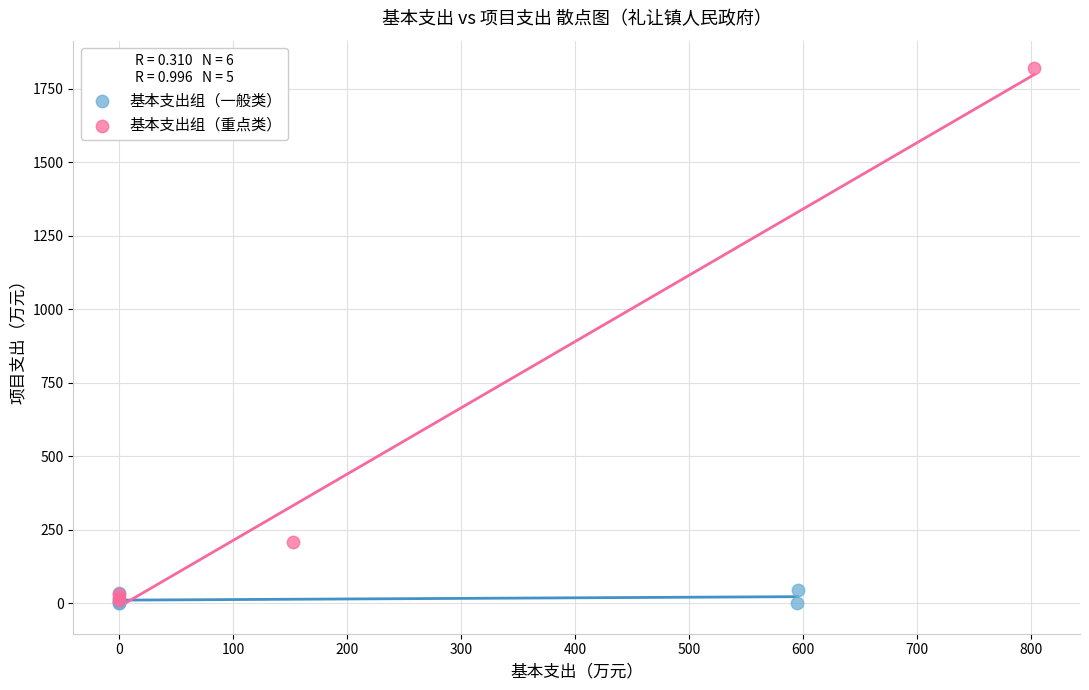

Which series has the largest Y range (max minus min)?

基本支出组（重点类）